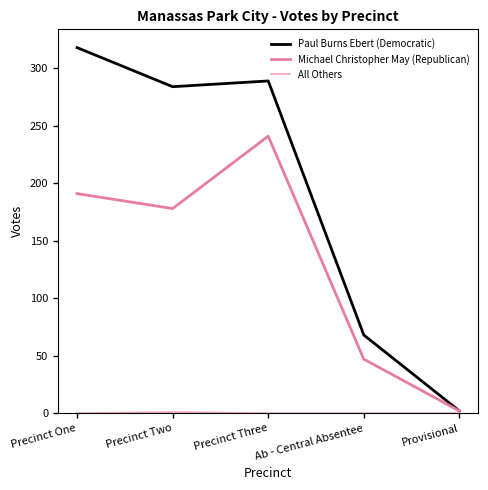

How many lines are shown in the chart?

3